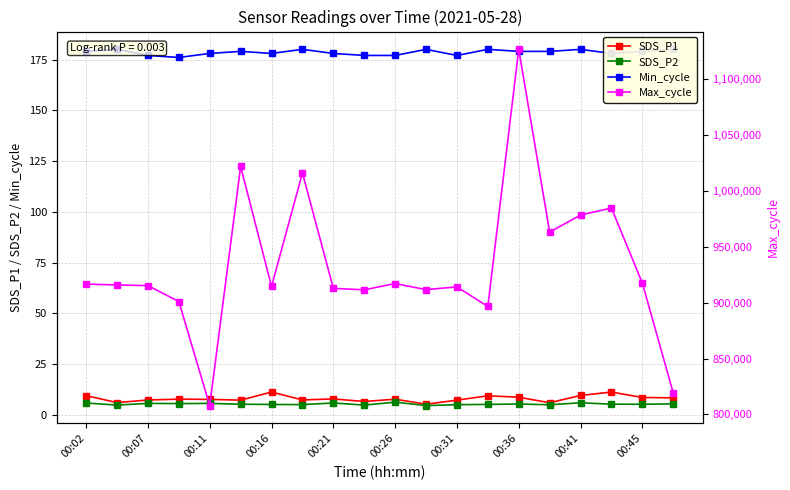

How many categories are shown in the chart?

20